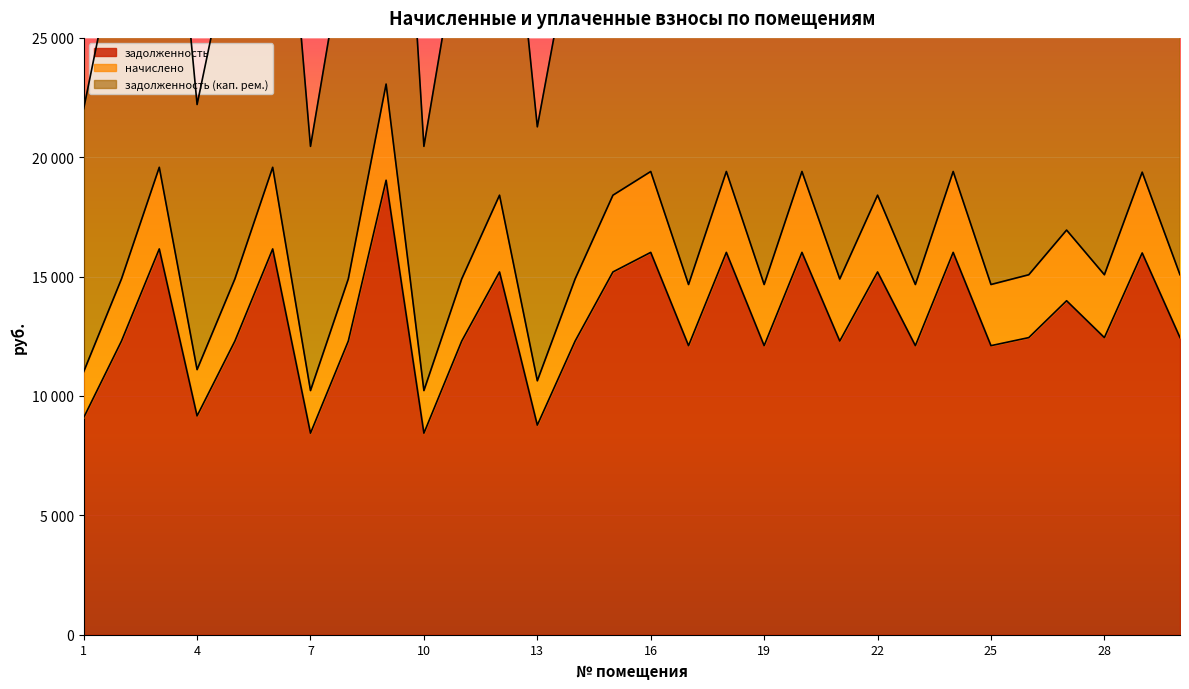

At which category is the sum across all series the highest?

9